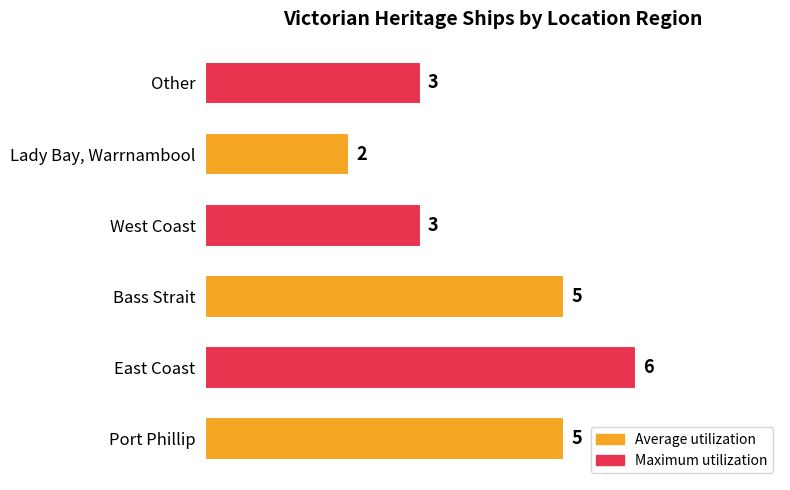

Between West Coast and East Coast, which is larger?

East Coast